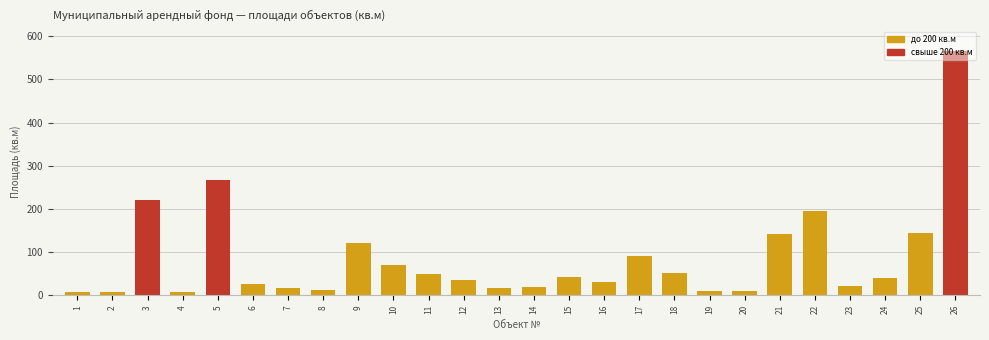

What is the difference between the maximum and minimum values?

558.0